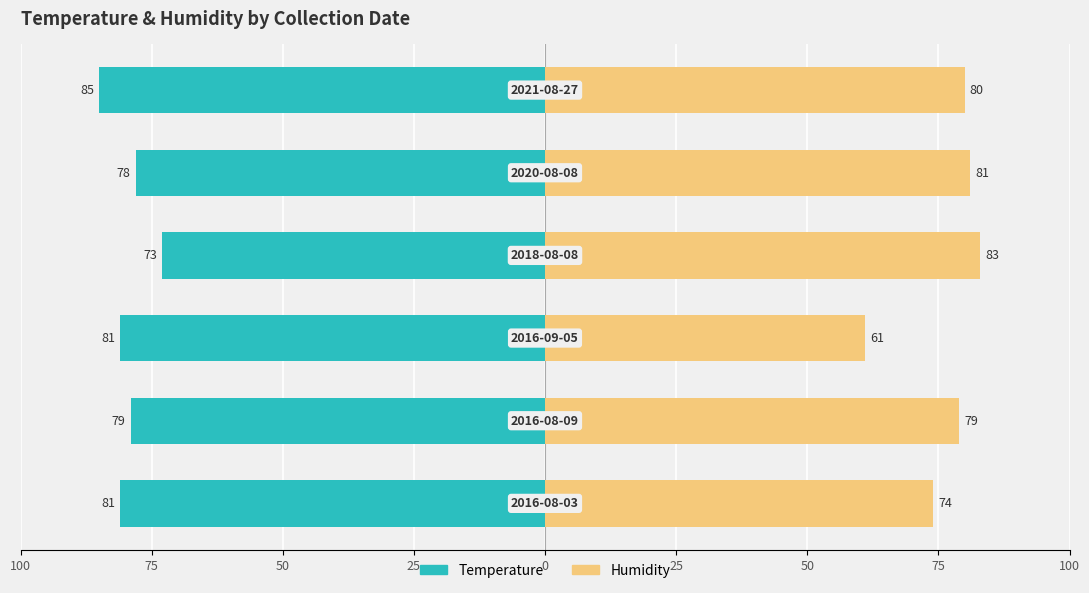

Is it true that Humidity equals 115 at 100?

False